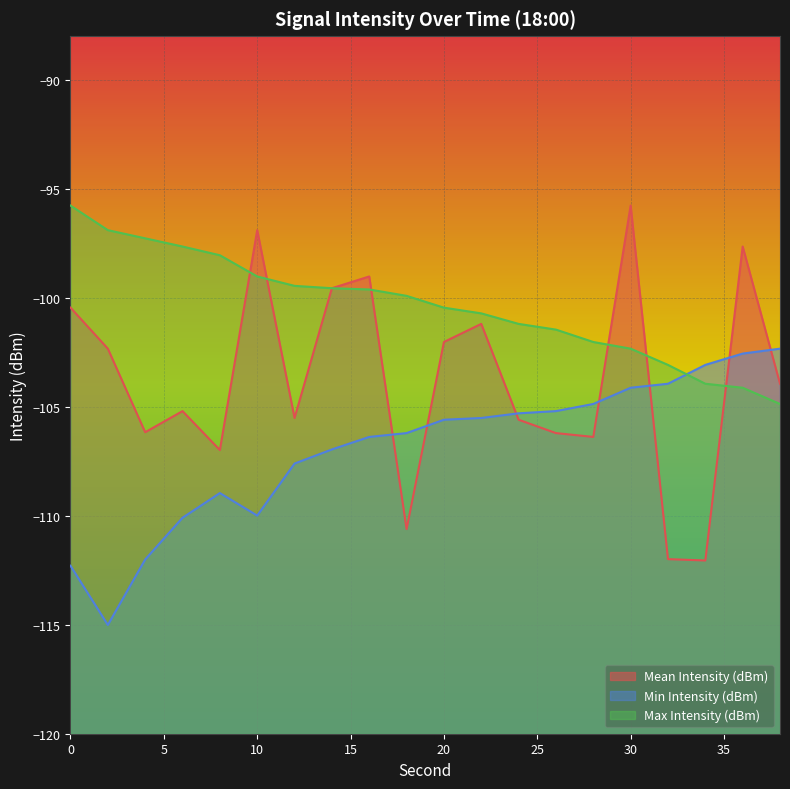

How many lines are shown in the chart?

3